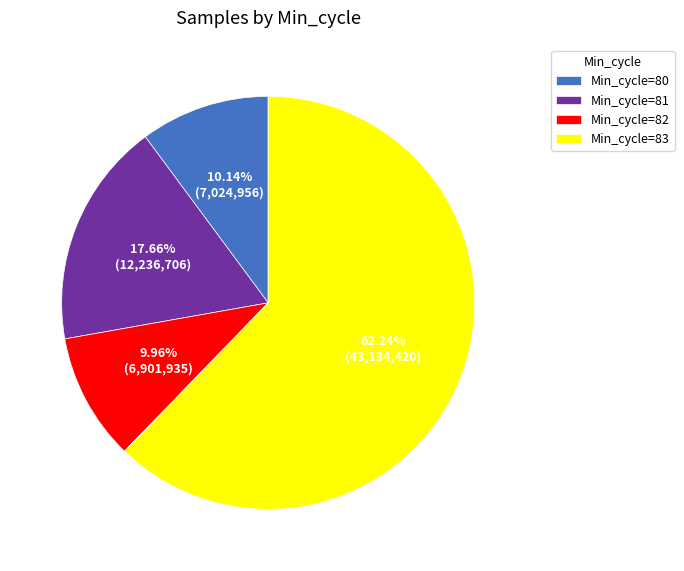

Which slice is the largest?

Min_cycle=83